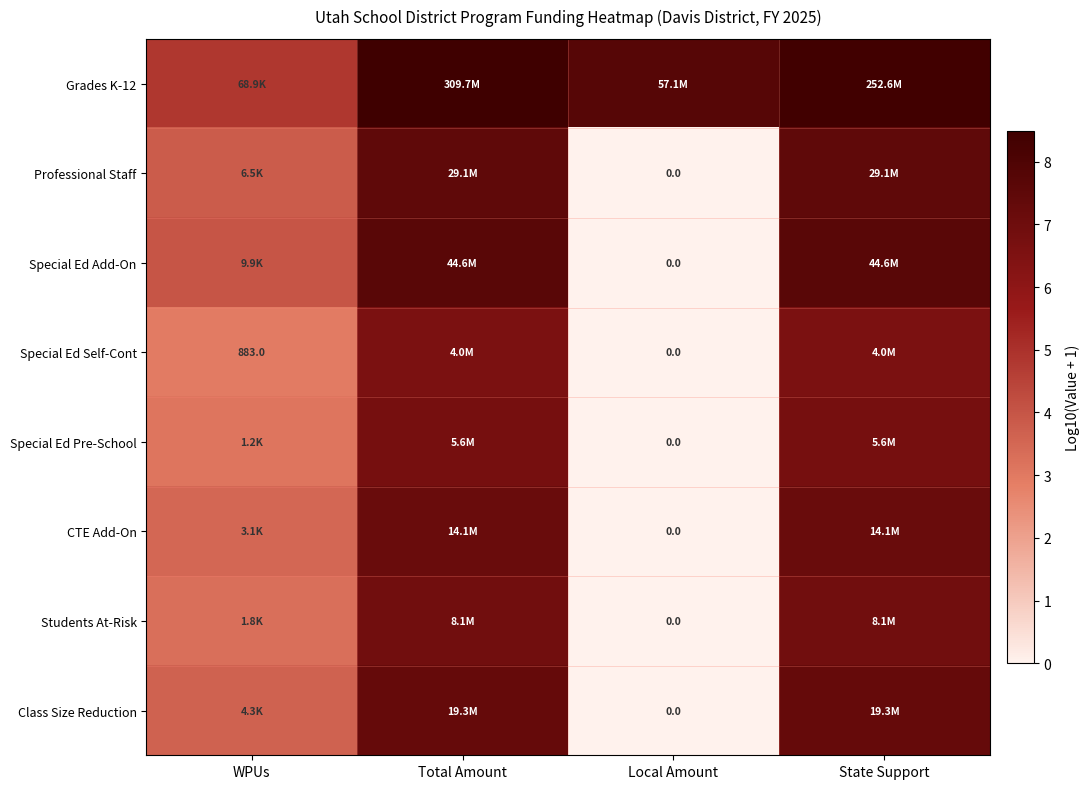

Between WPUs and Total Amount, which series saw the biggest shift?

Grades K-12